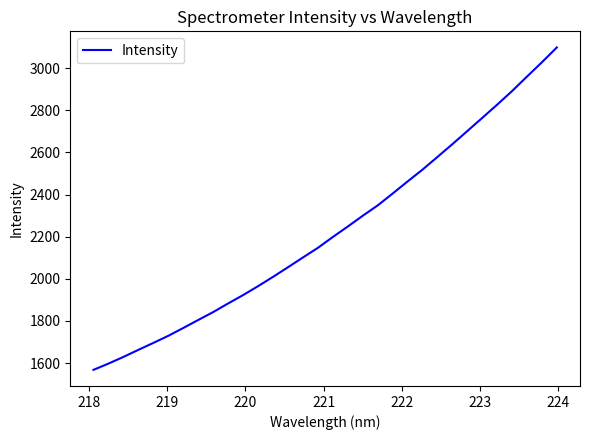

What is the smallest value displayed?

1567.8